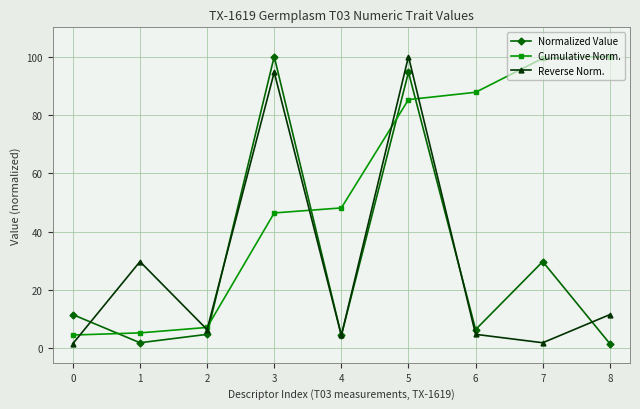

After their last crossing, which series has the higher values: Normalized Value or Cumulative Norm.?

Cumulative Norm.